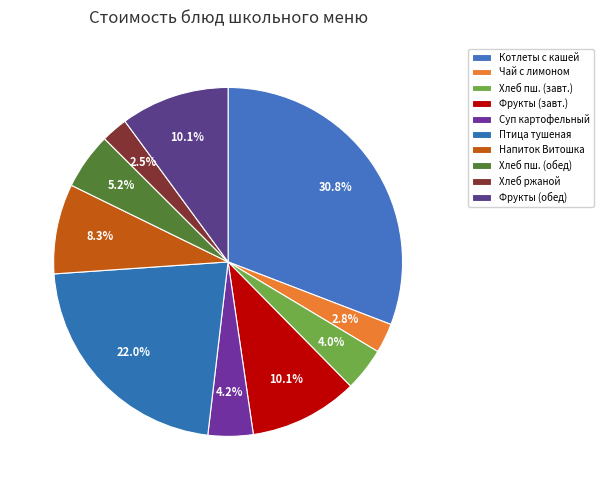

How many slices are in this pie chart?

10